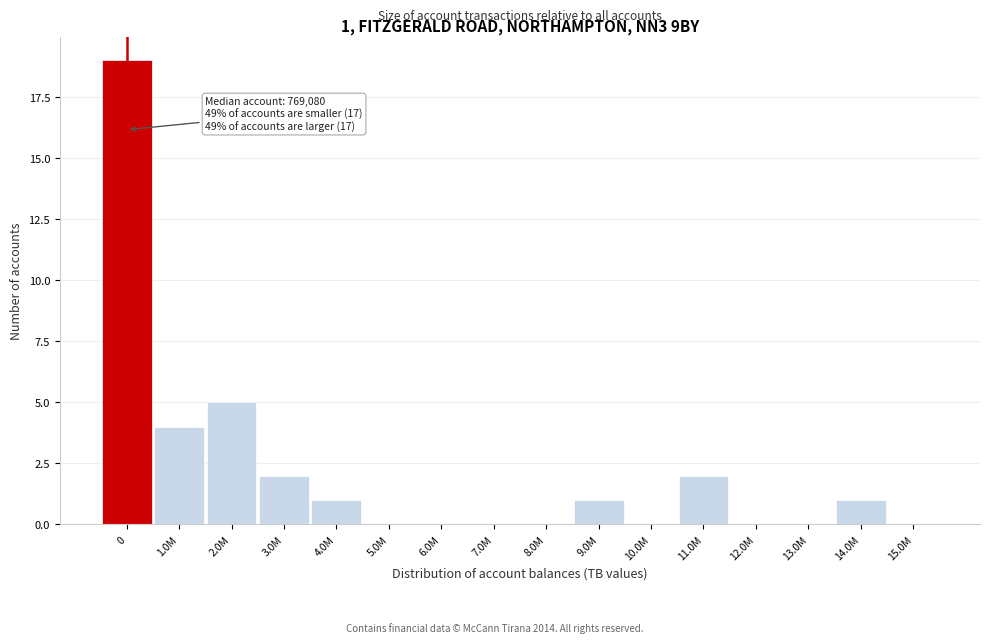

Reading left to right, what are all the values shown in this chart?

0=19	1.0M=4	2.0M=5	3.0M=2	4.0M=1	5.0M=0	6.0M=0	7.0M=0	8.0M=0	9.0M=1	10.0M=0	11.0M=2	12.0M=0	13.0M=0	14.0M=1	15.0M=0